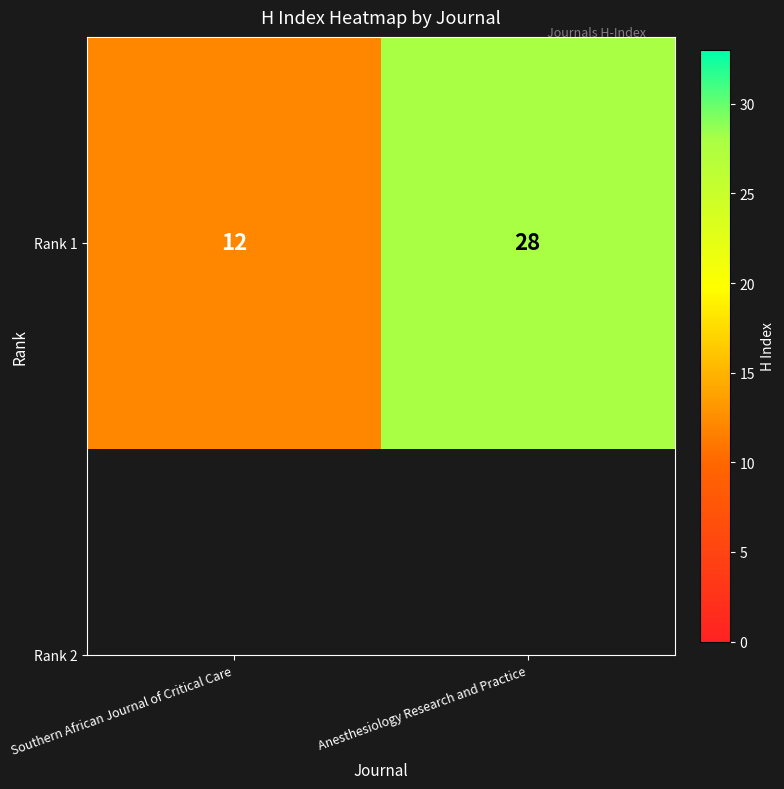

What is the smallest value displayed?

12